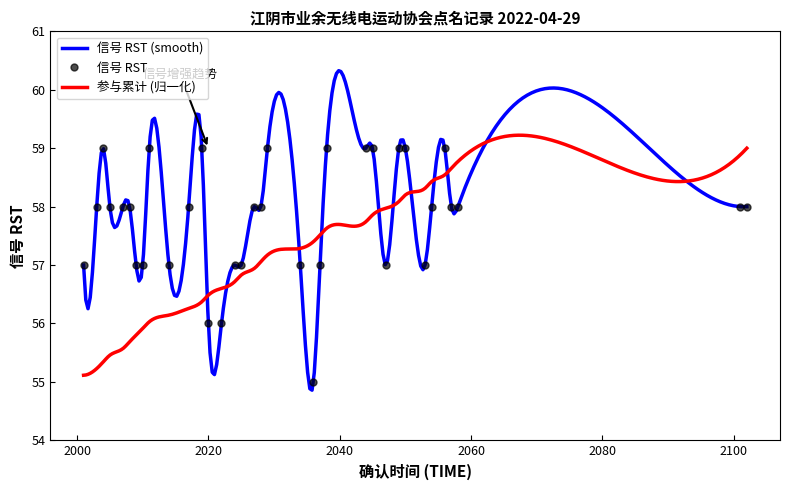

List the labels in order of value, smallest first.

21, 13, 14, 1, 7, 8, 10, 15, 16, 20, 22, 26, 29, 2, 4, 5, 6, 11, 17, 18, 30, 32, 33, 34, 35, 3, 9, 12, 19, 23, 24, 25, 27, 28, 31